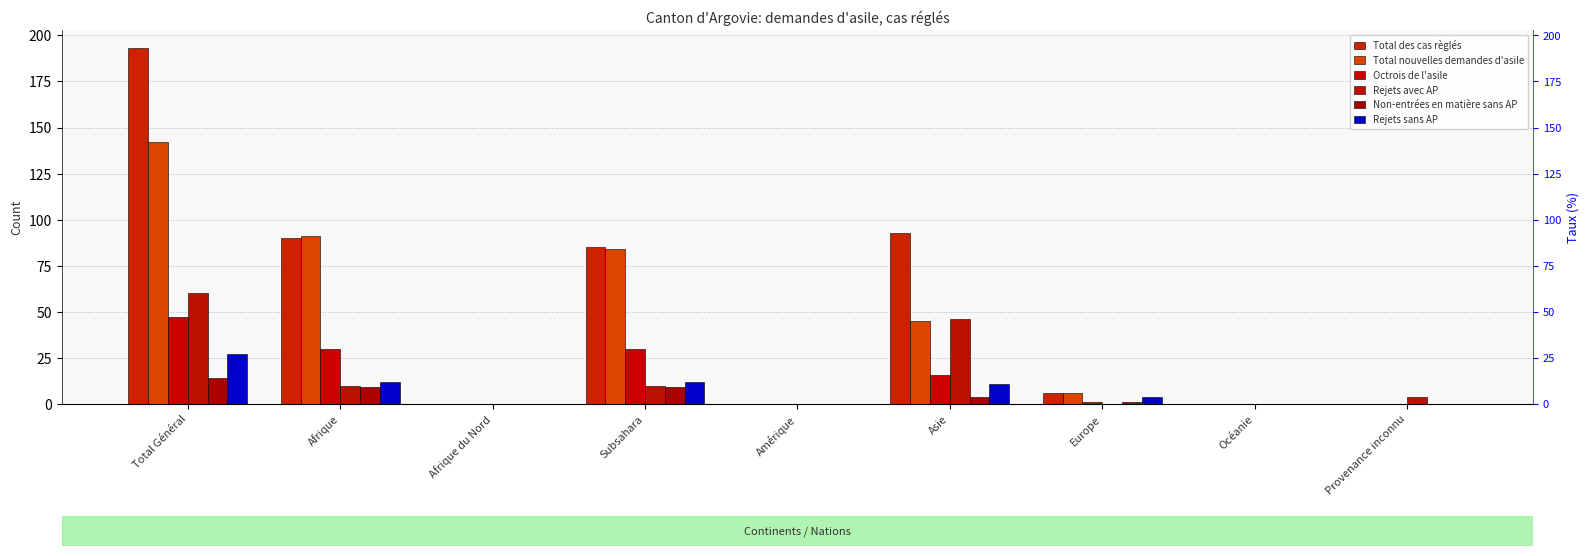

Where is Total des cas règlés nearest to the value 96?

Asie